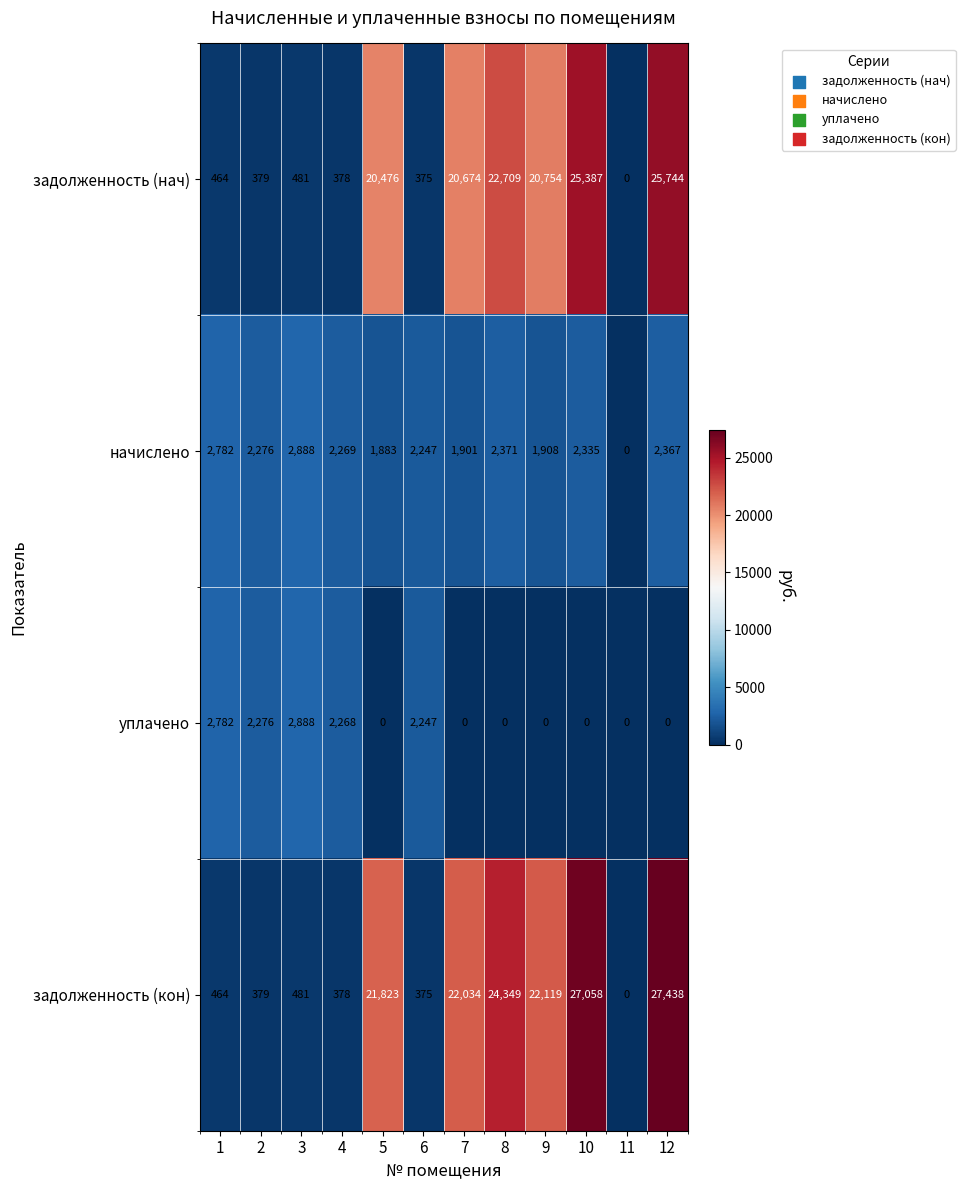

Which series has the largest range (max minus min)?

задолженность (кон)